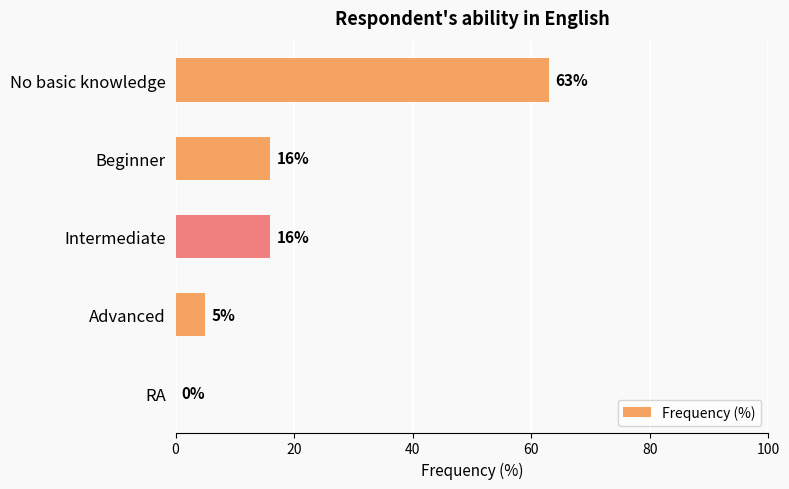

How many positive values are there?

4